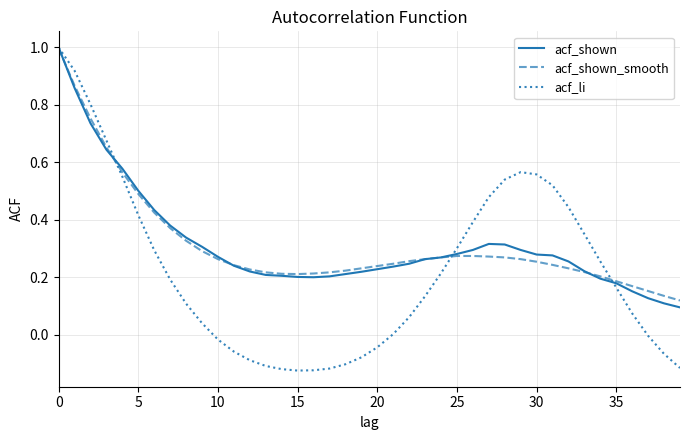

Which series has the largest range (max minus min)?

acf_li